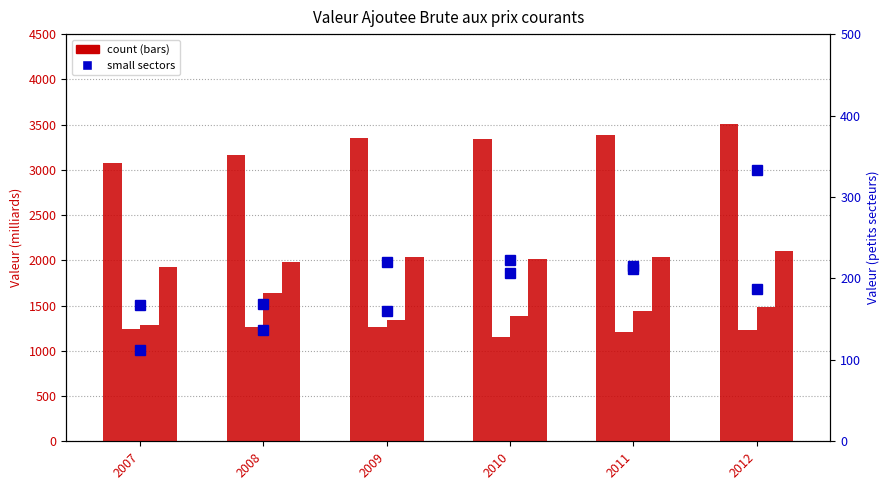

What is the total value across all series at 2011?

8499.2